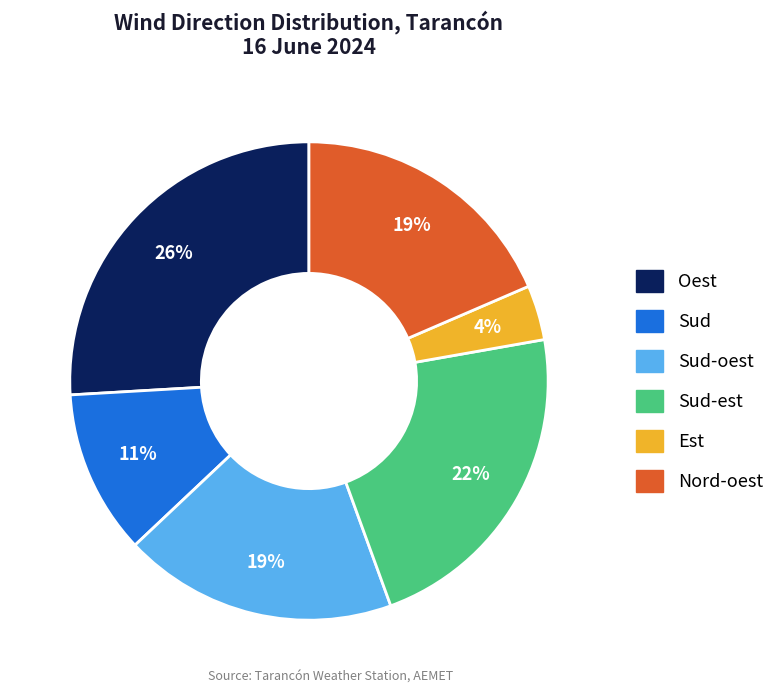

Is there any slice that represents more than half of the pie?

No